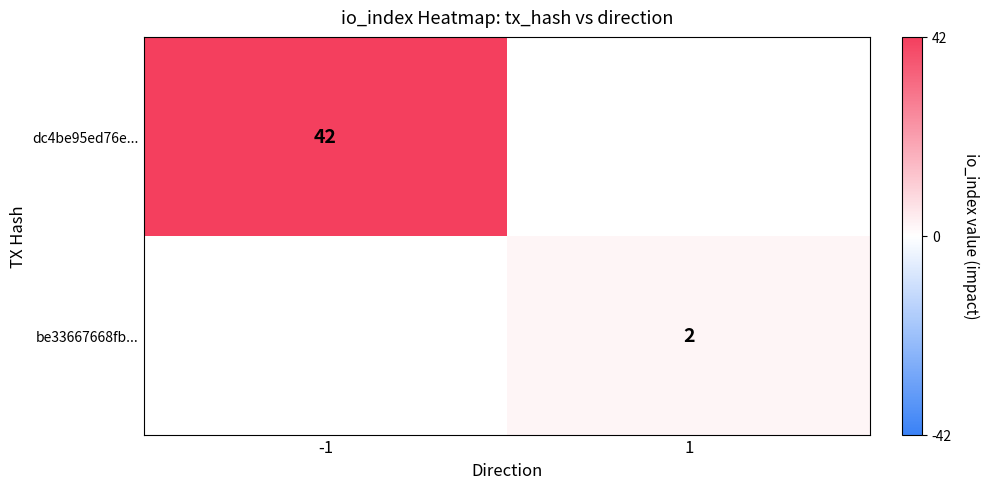

The be33667668fb... series shows 2 at 1. True or false?

True